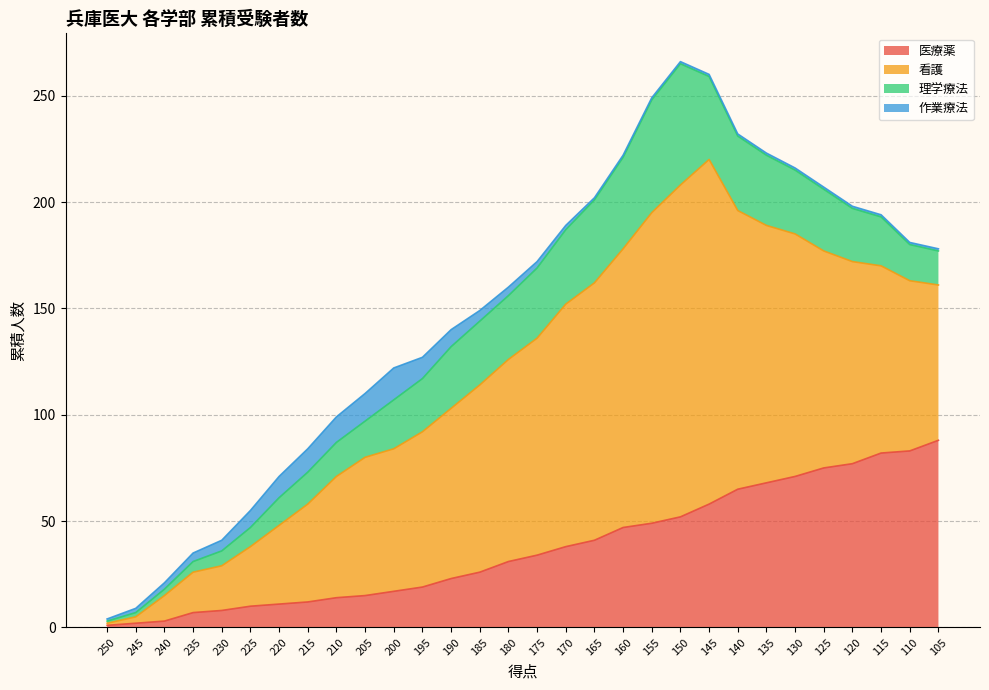

Does the chart have visible grid lines?

Yes